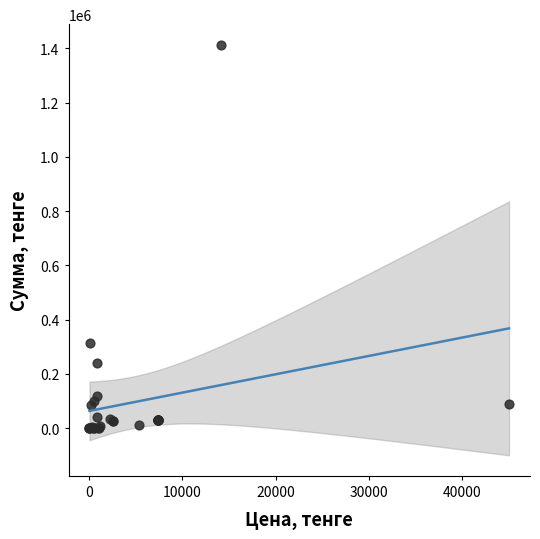

What Y value in the scatter plot is closest to 706876?

314640.0